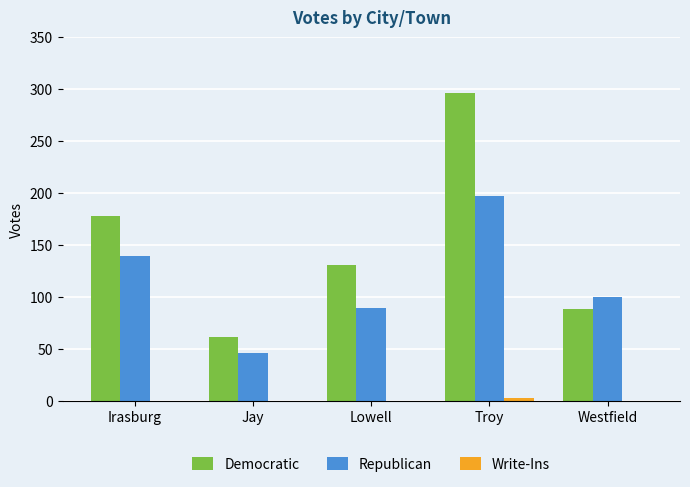

What is the sum of all Democratic values?

757